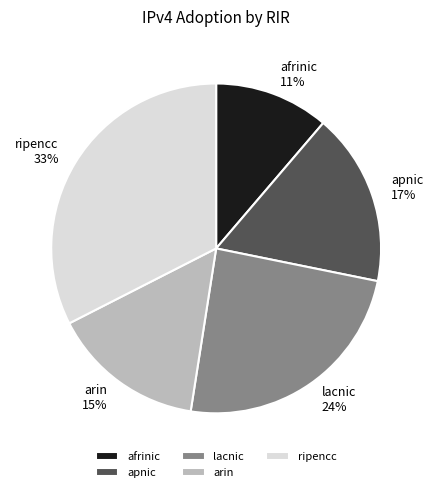

True or false: ripencc accounts for 33% of the total.

True